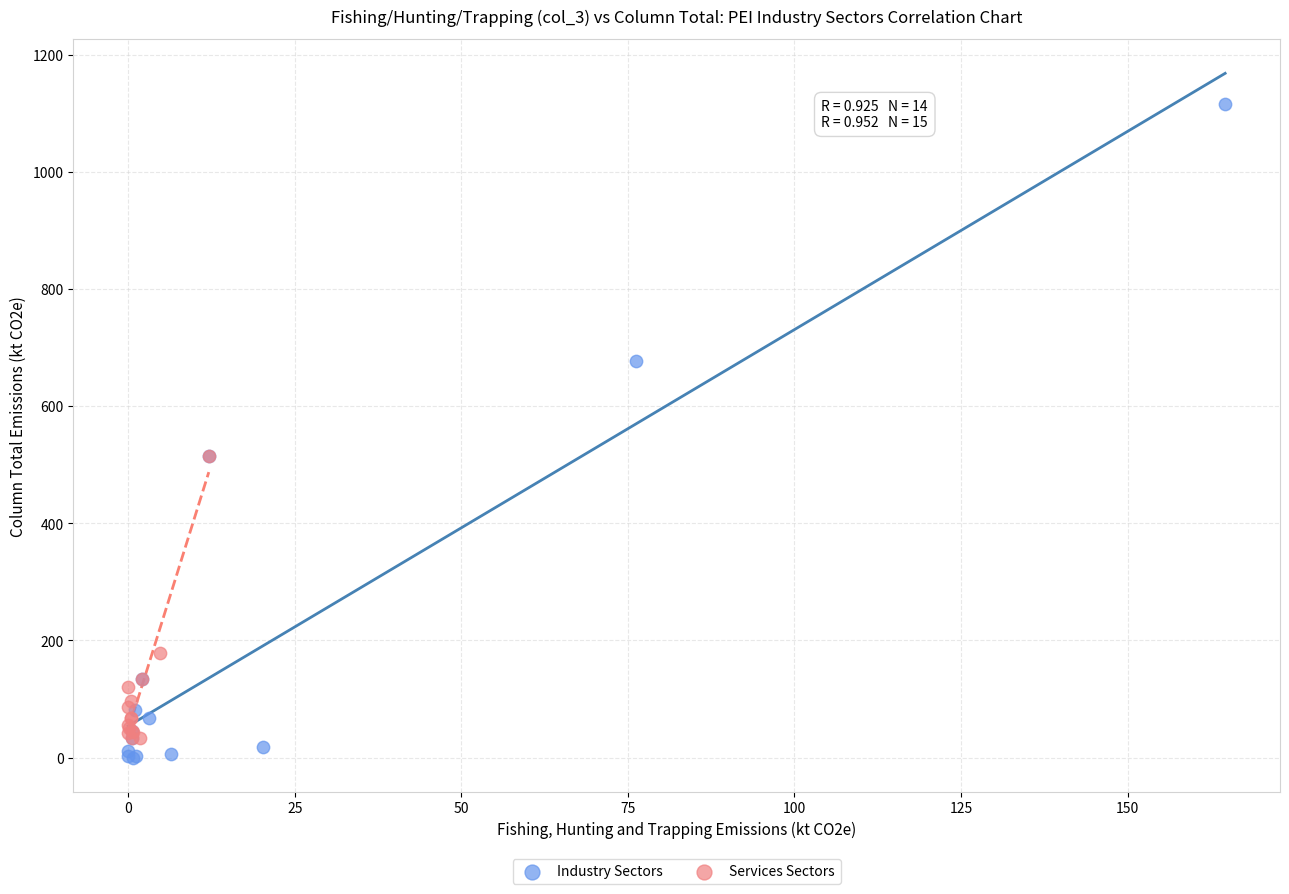

Which series has the widest spread of Y values?

Industry Sectors